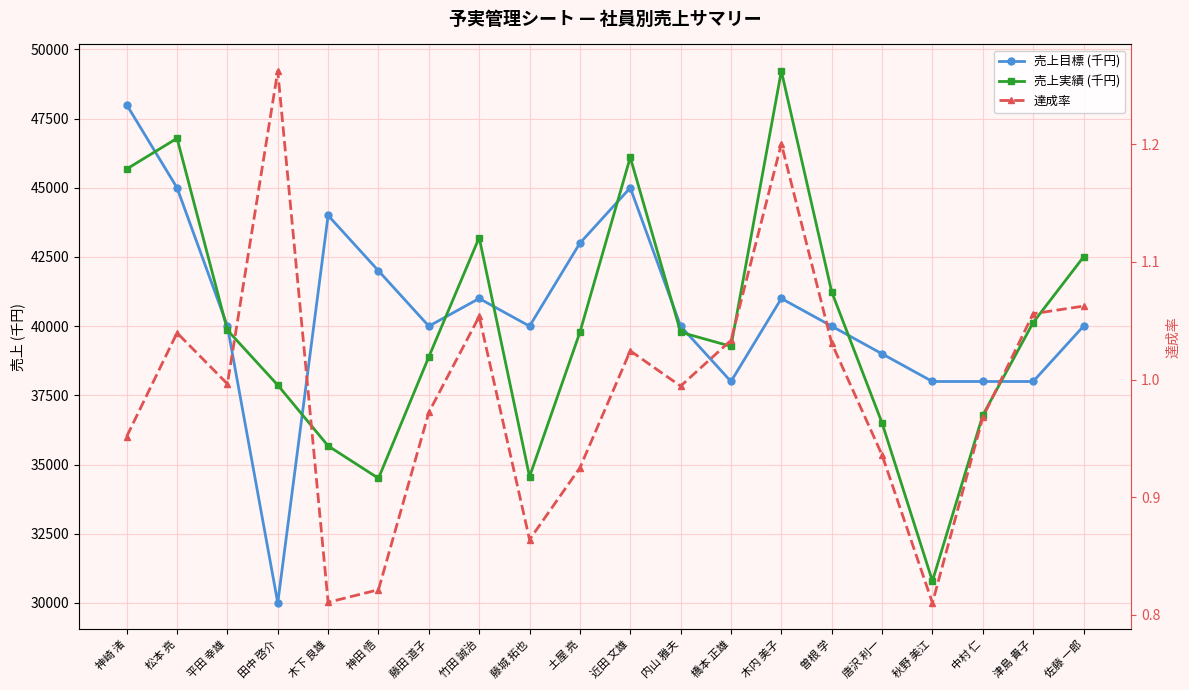

What is the label of the 5th point from the right?

唐沢 利一